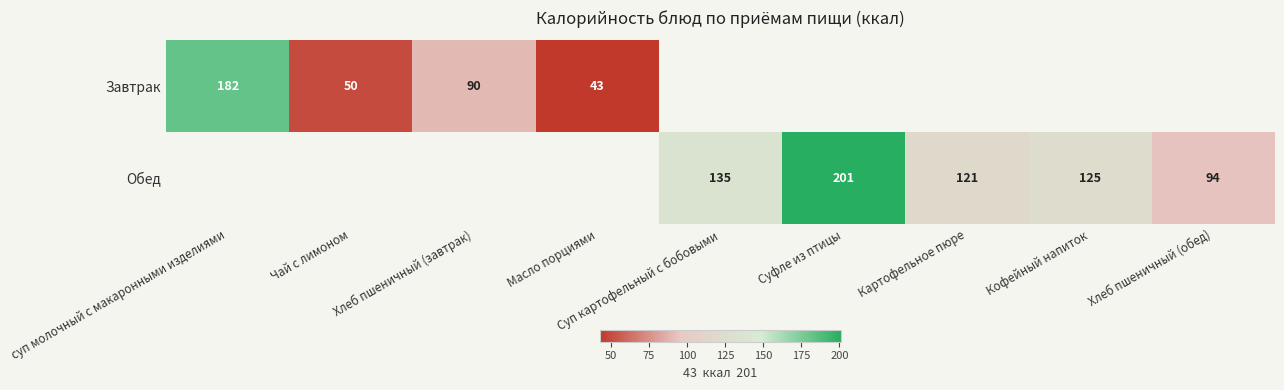

True or false: Обед has a value of 76.5 at Кофейный напиток.

False